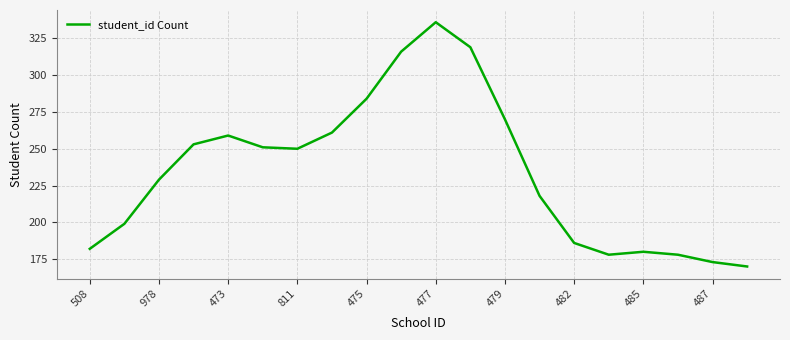

What is the maximum value shown in the chart?

336